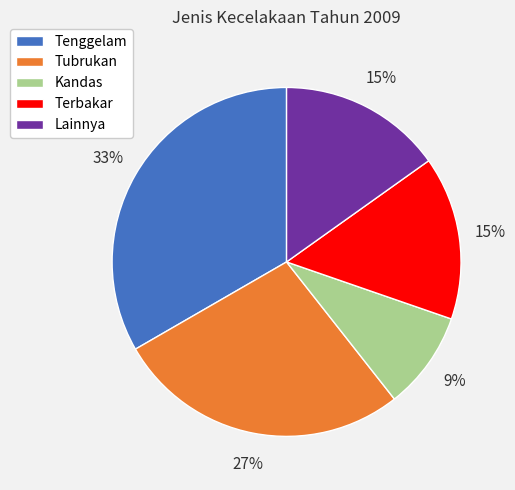

Is Lainnya the majority of the pie?

No